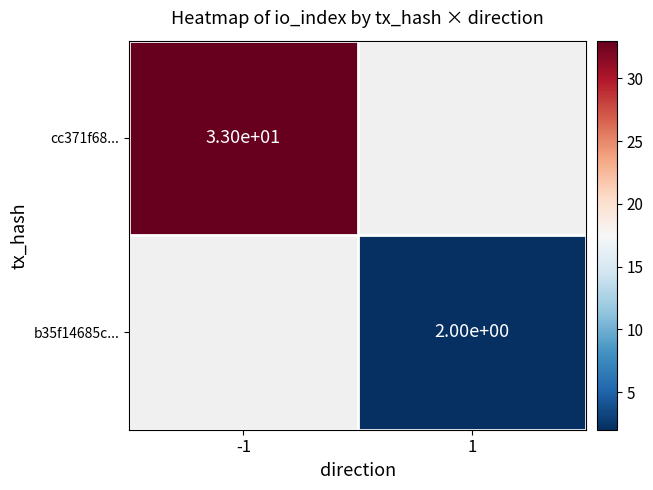

The cc371f68... series shows 33 at -1. True or false?

True